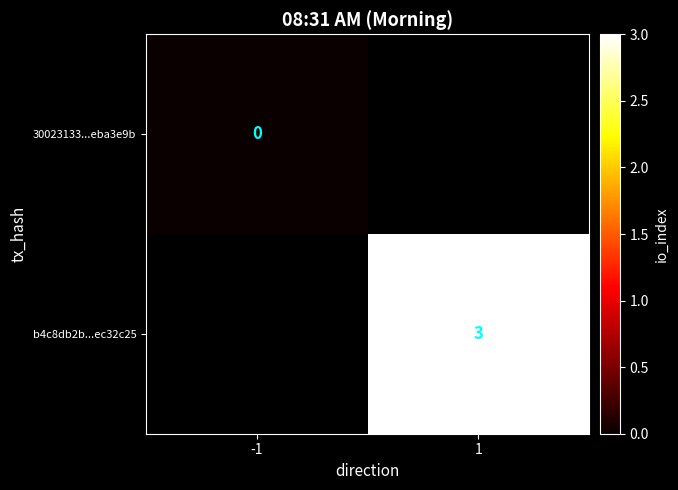

The b4c8db2b...ec32c25 series shows 5 at 1. True or false?

False